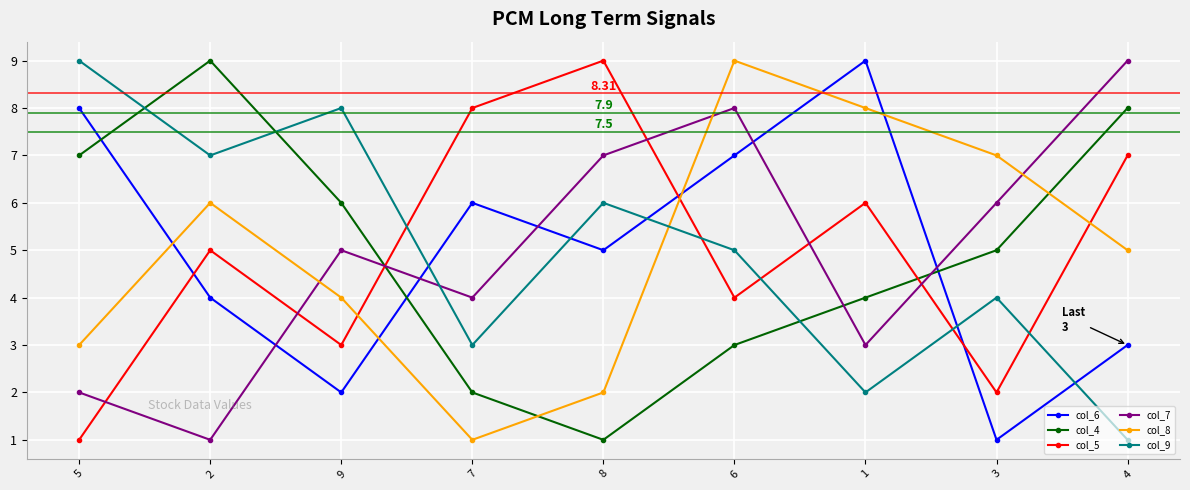

What is the minimum value for col_6?

1